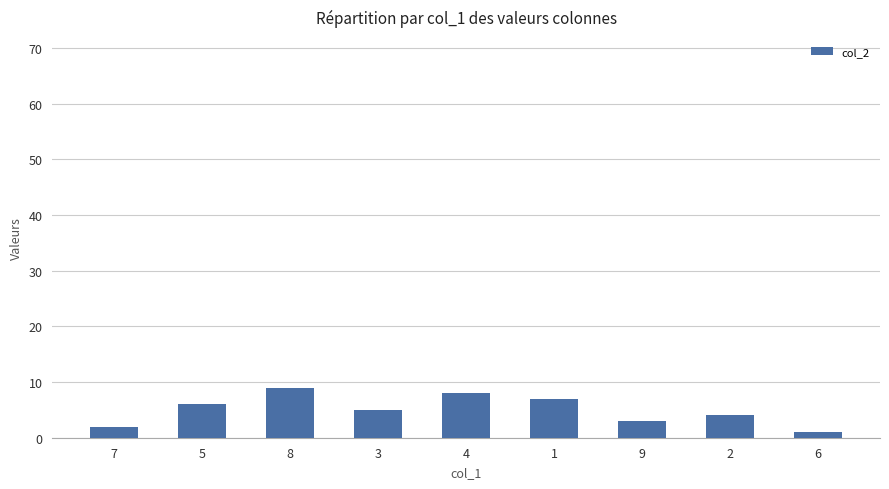

Reading right to left, list all the values displayed in this chart.

6=1	2=4	9=3	1=7	4=8	3=5	8=9	5=6	7=2